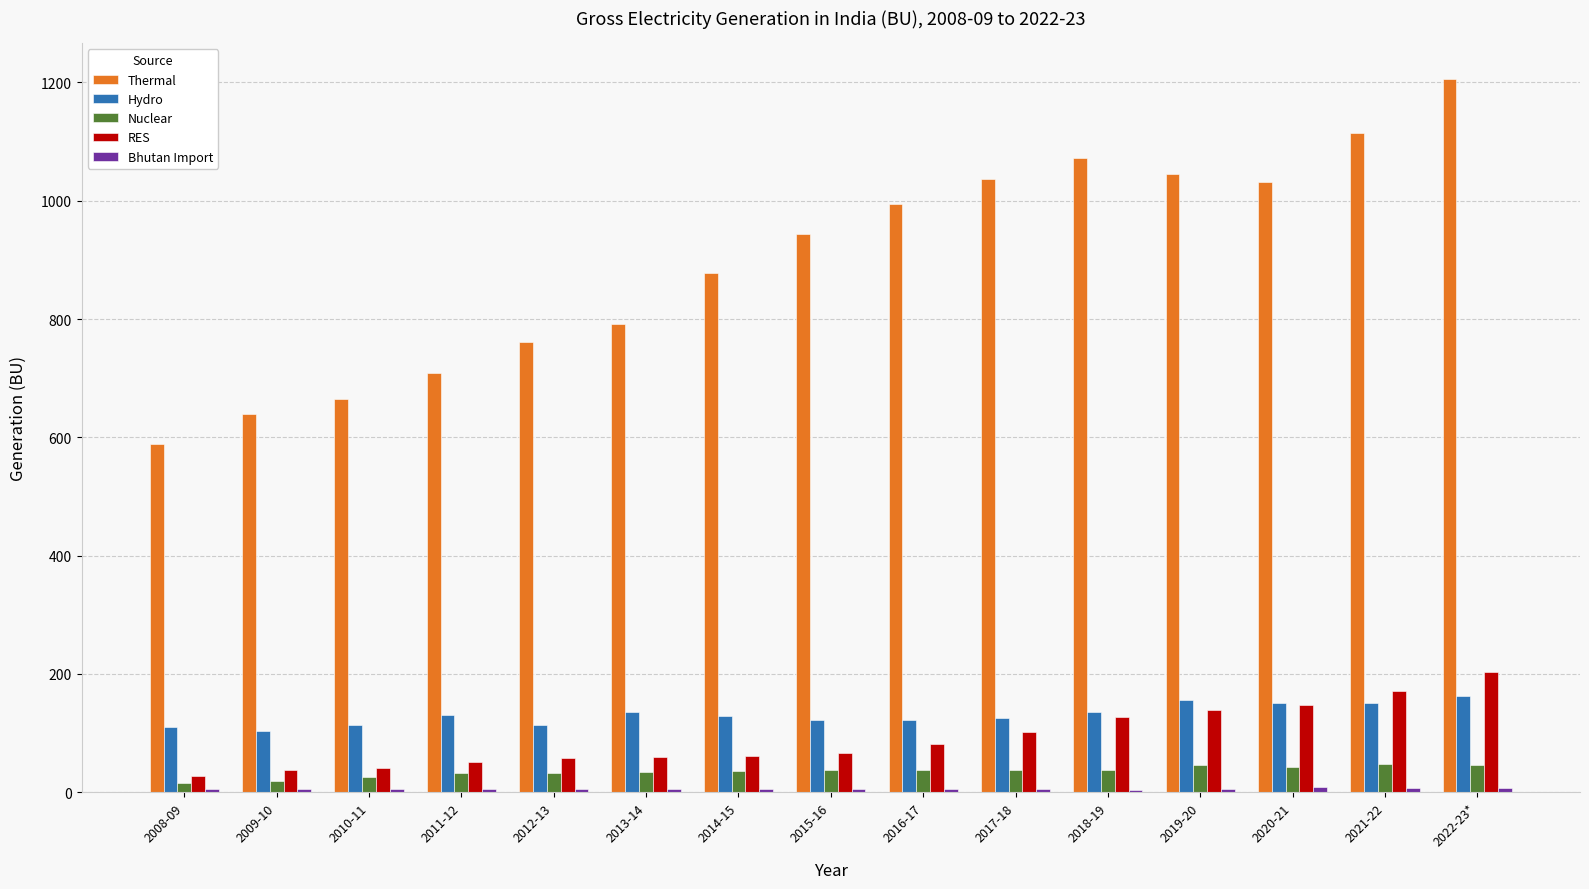

Which series has the largest range (max minus min)?

Thermal